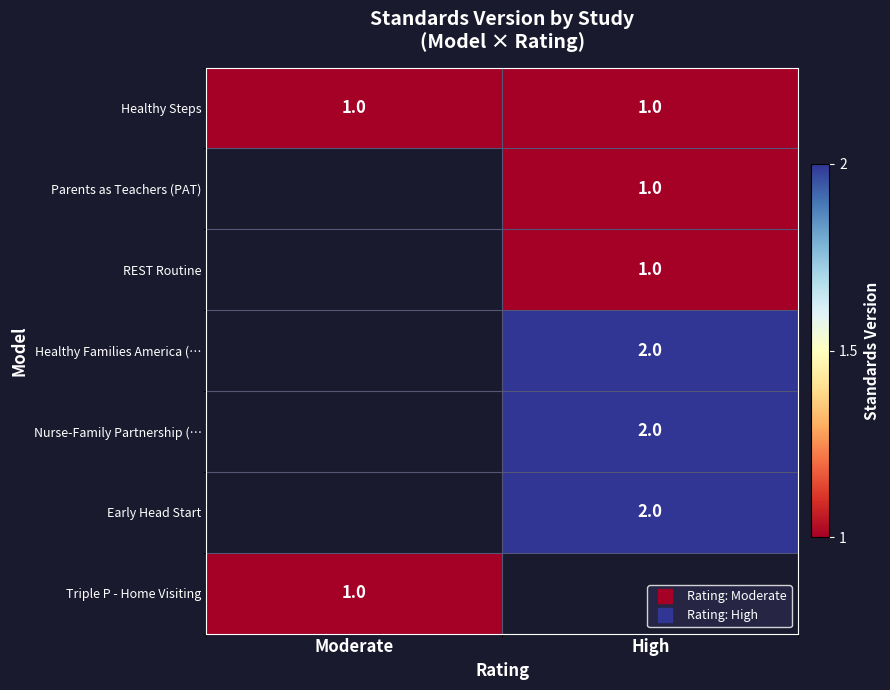

Which series has the largest total across all categories?

Healthy Steps